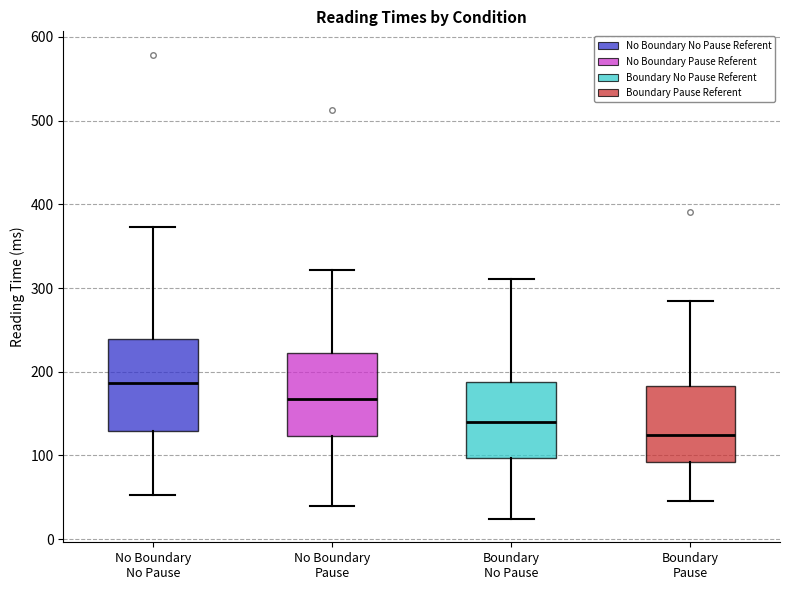

Reading left to right, transcribe this box plot: for each box, give where its median line is, the range the box spans, and where its two whiskers end, as read against the y-axis. The values are not printed on the chart, so give them approximately, as read against the axis.

No Boundary No Pause: median 190, box 130 to 240, whiskers 50 to 370
No Boundary Pause: median 170, box 120 to 220, whiskers 40 to 320
Boundary No Pause: median 140, box 100 to 190, whiskers 20 to 310
Boundary Pause: median 130, box 90 to 180, whiskers 50 to 290